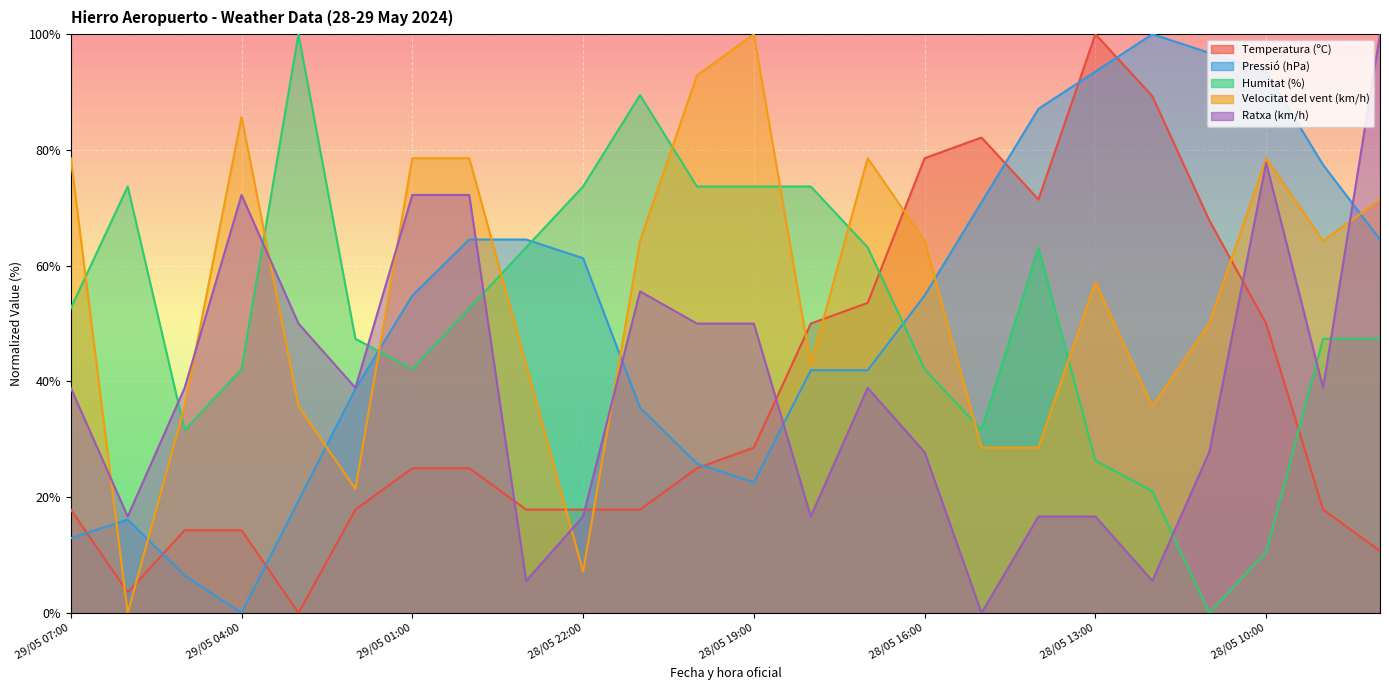

How many times do Ratxa (km/h) and Temperatura (ºC) cross each other?

4